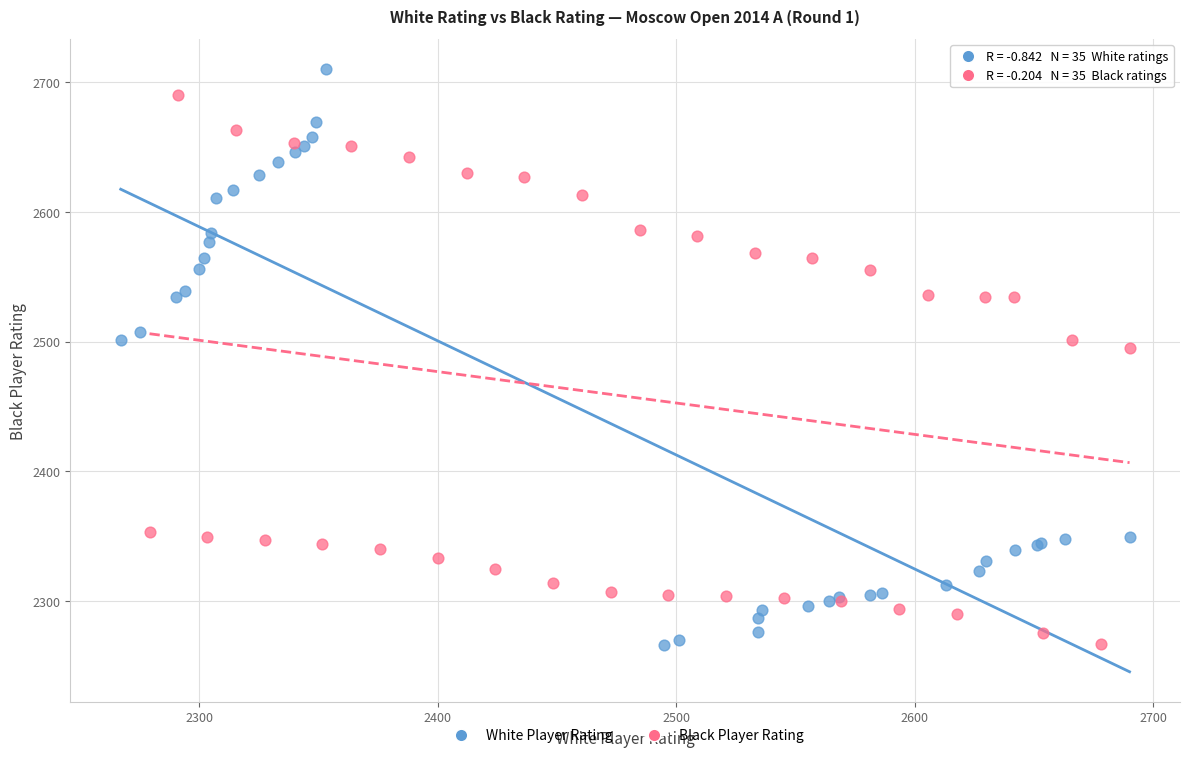

Which series has the widest spread of Y values?

White Player Rating